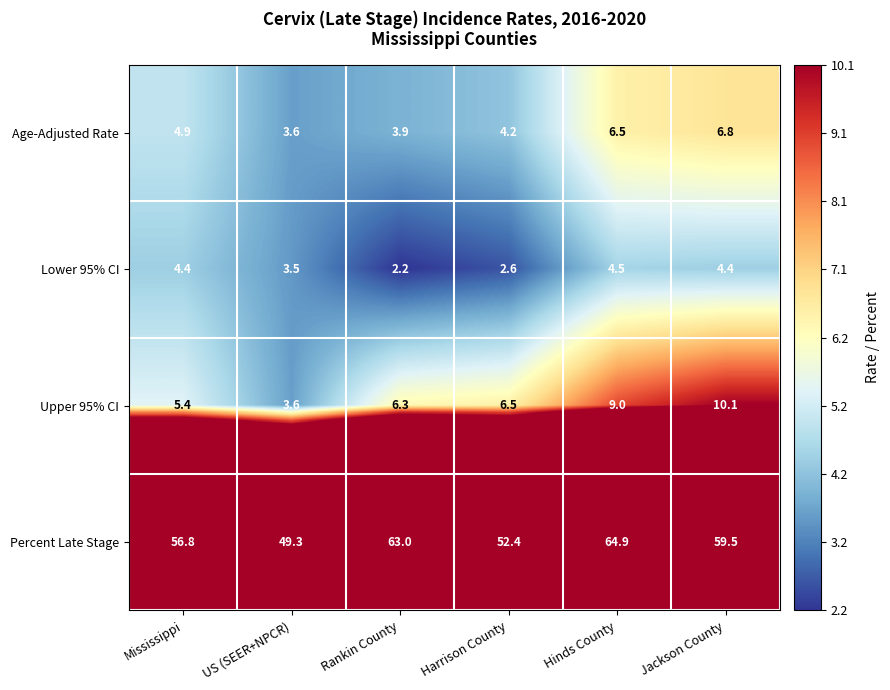

List the series in order of their peak value, highest first.

Percent Late Stage, Upper 95% CI, Age-Adjusted Rate, Lower 95% CI